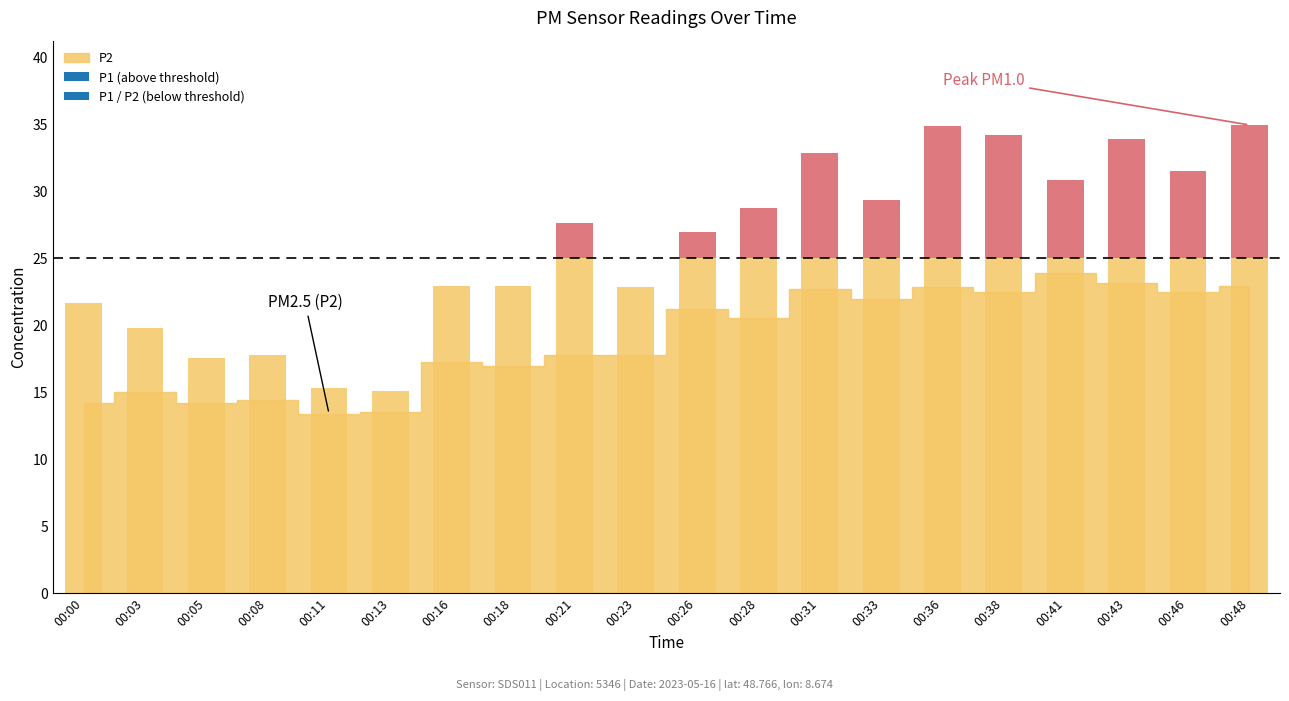

How many data points does each series have?

20